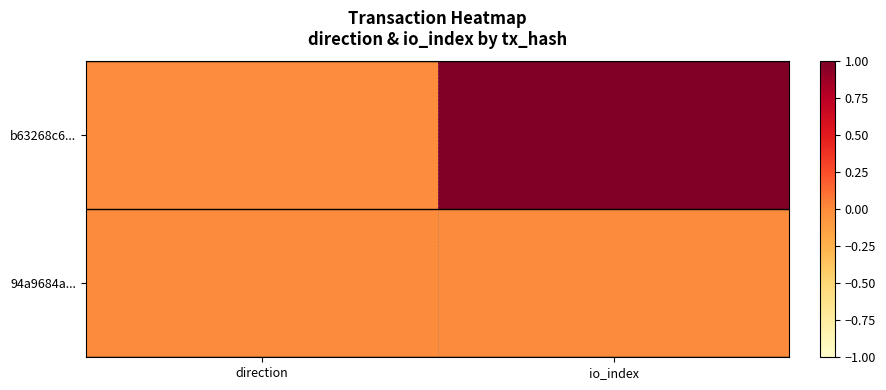

What is the greatest value displayed?

1.0